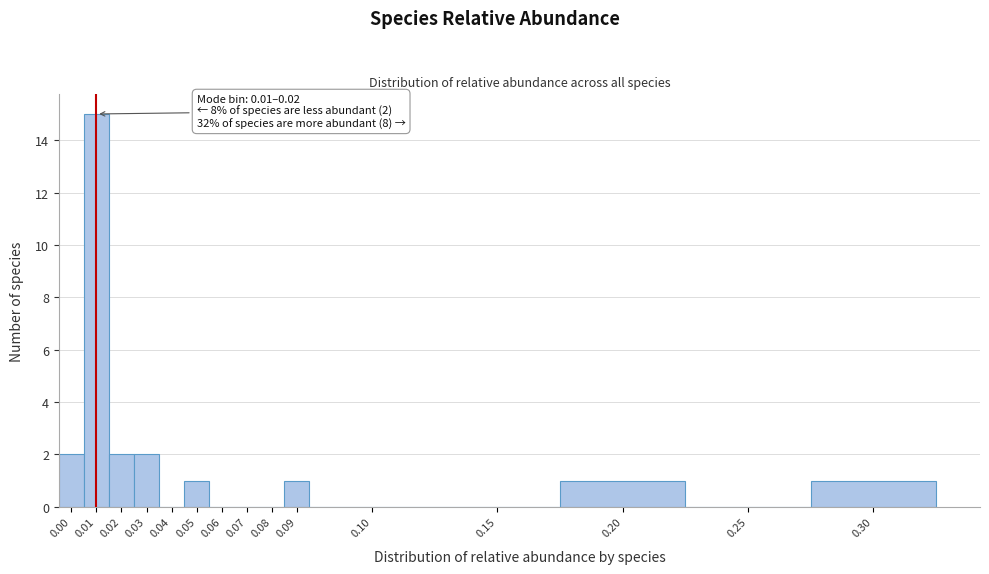

Reading right to left, list all the values displayed in this chart.

0.30=1	0.25=0	0.20=1	0.15=0	0.10=0	0.09=1	0.08=0	0.07=0	0.06=0	0.05=1	0.04=0	0.03=2	0.02=2	0.01=15	0.00=2